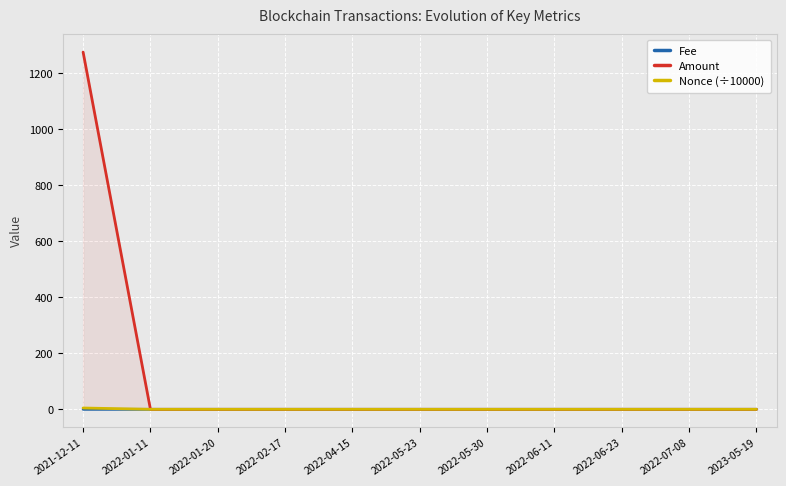

How many lines are shown in the chart?

3